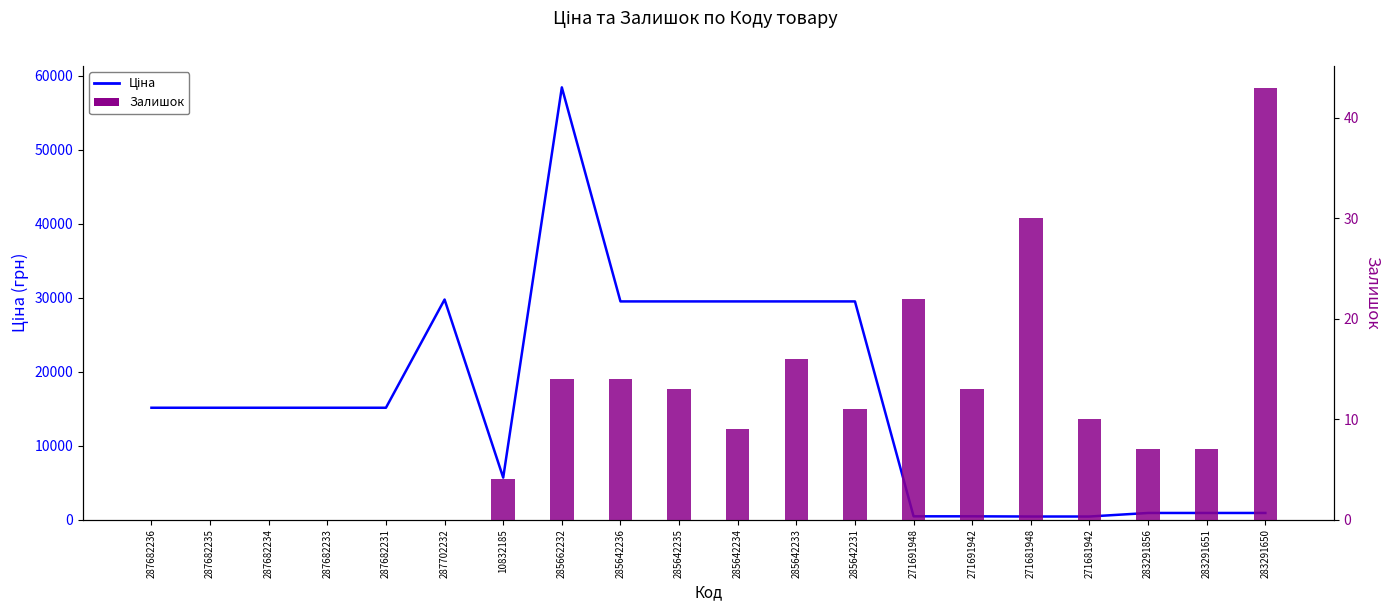

Which series has the widest spread of values?

Ціна